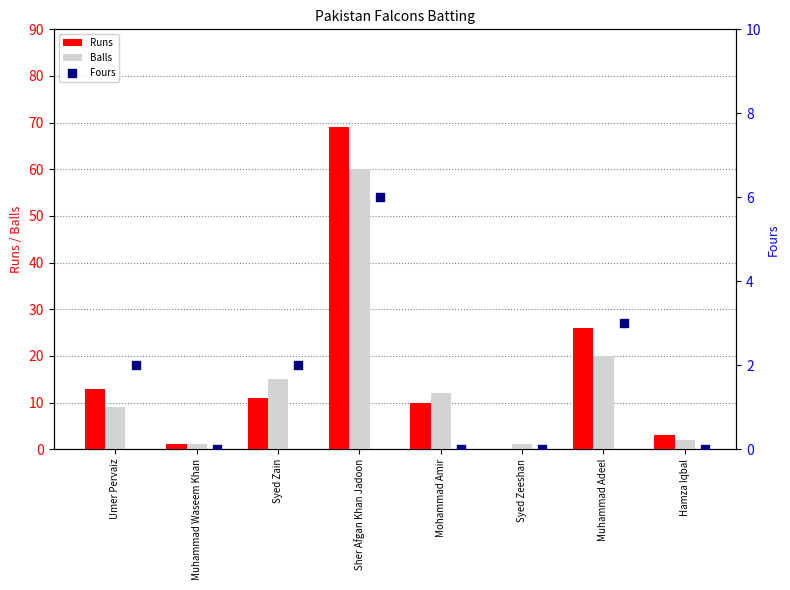

Is the value of Balls at Sher Afgan Khan Jadoon greater than the value of Runs at Mohammad Amir?

Yes